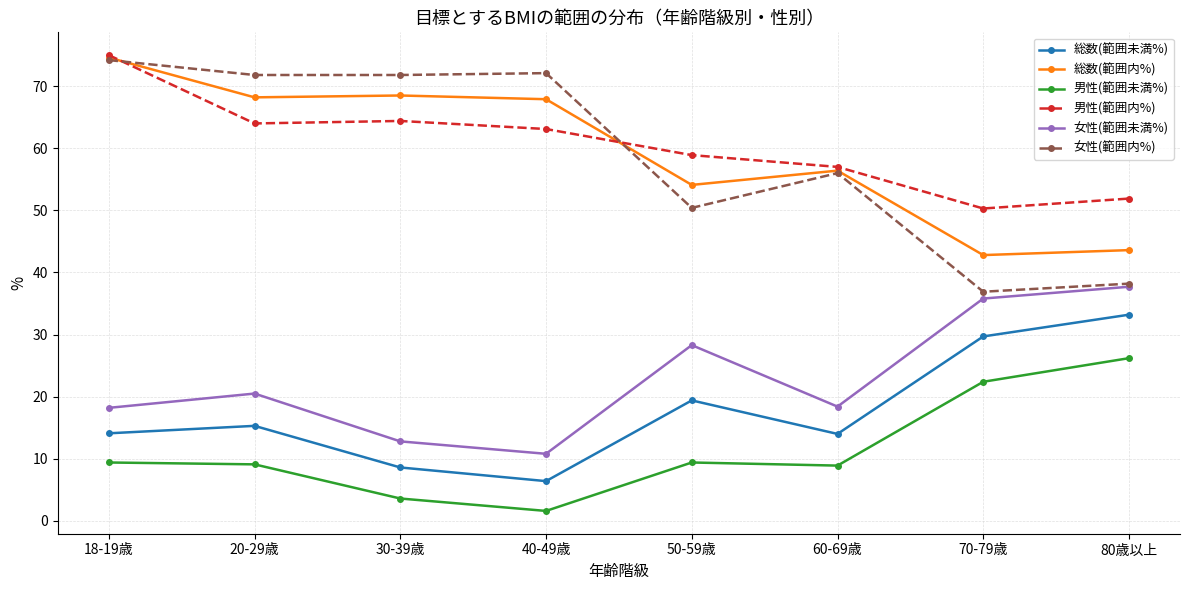

The 男性(範囲未満%) series shows 26.2 at 80歳以上. True or false?

True